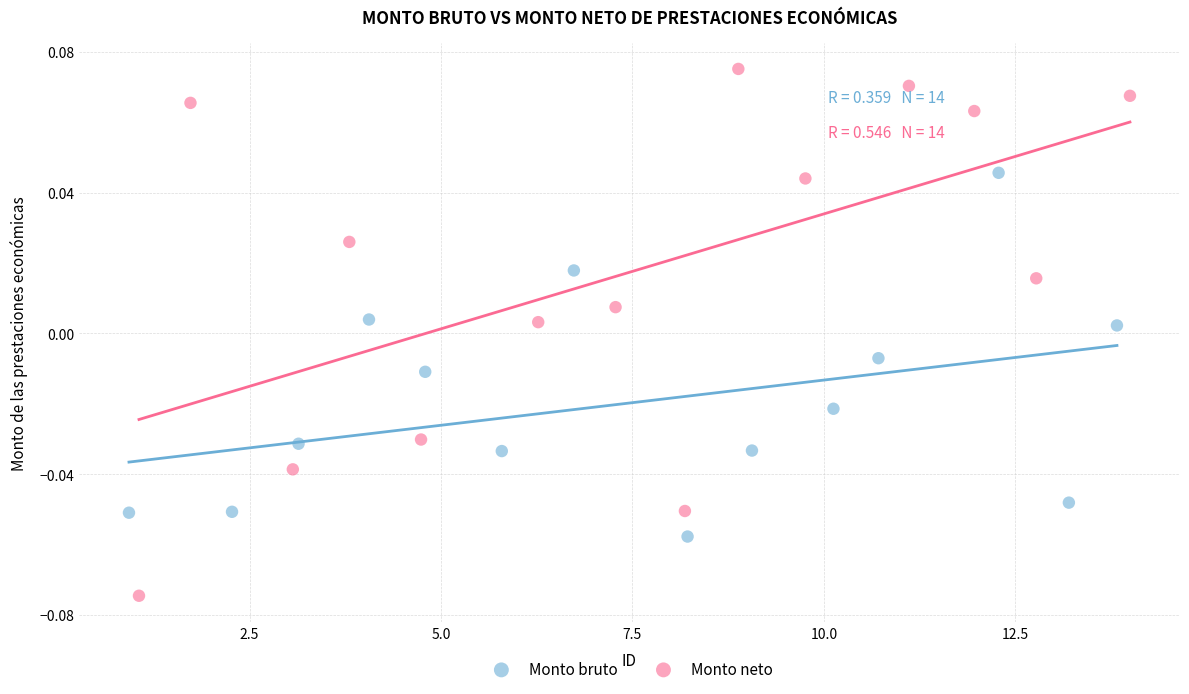

Which series has the widest spread of Y values?

Monto neto